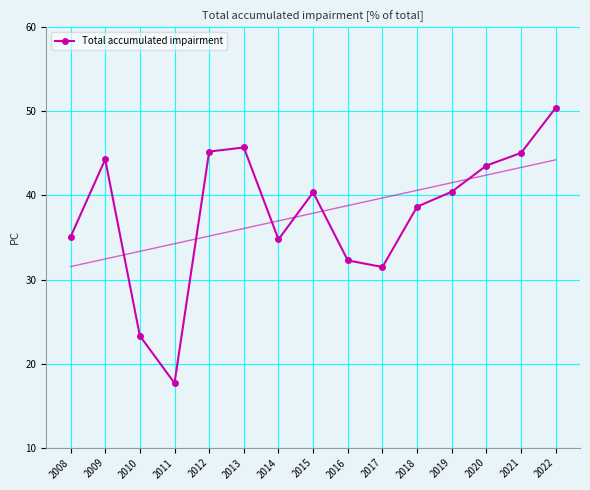

How many lines are shown in the chart?

1